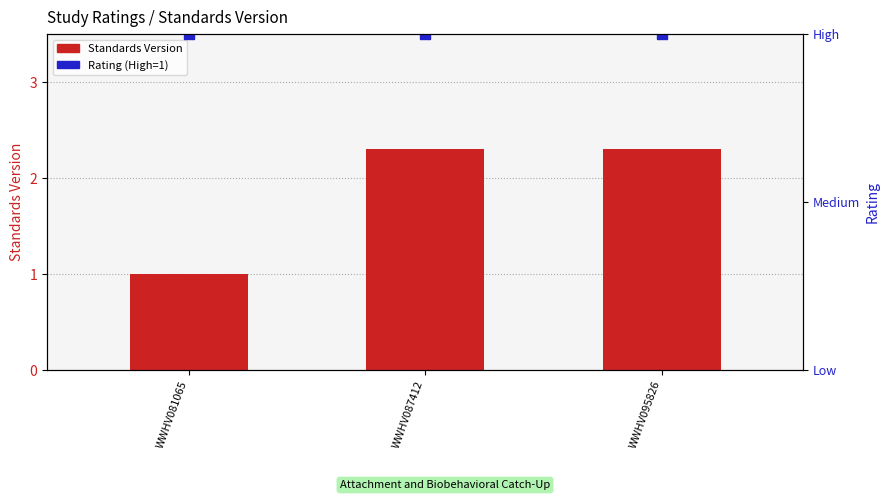

Which series contains the lowest Y value?

Standards Version